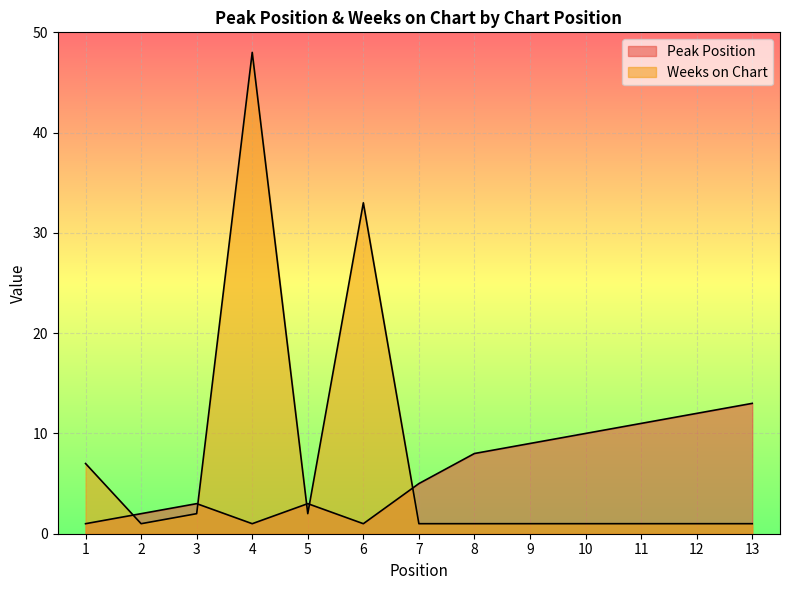

What are all the series names shown in the legend?

Peak Position, Weeks on Chart